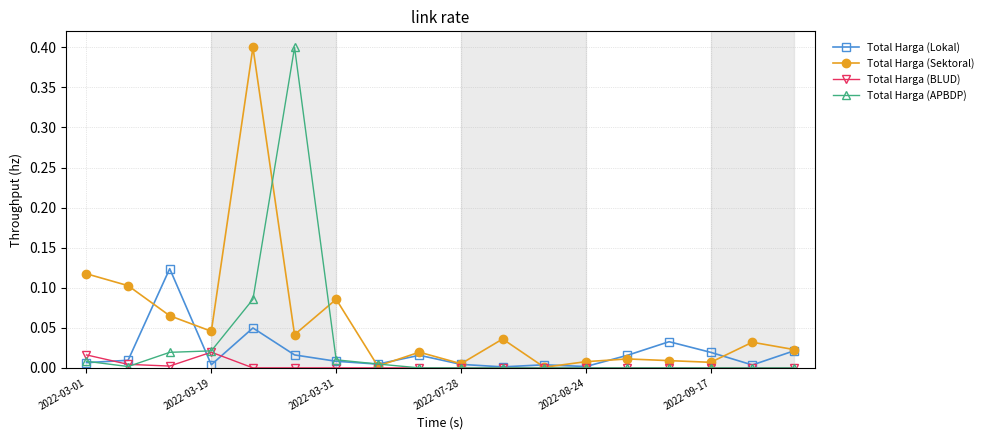

True or false: Total Harga (Lokal) has more than 0 points higher than both neighbors.

True